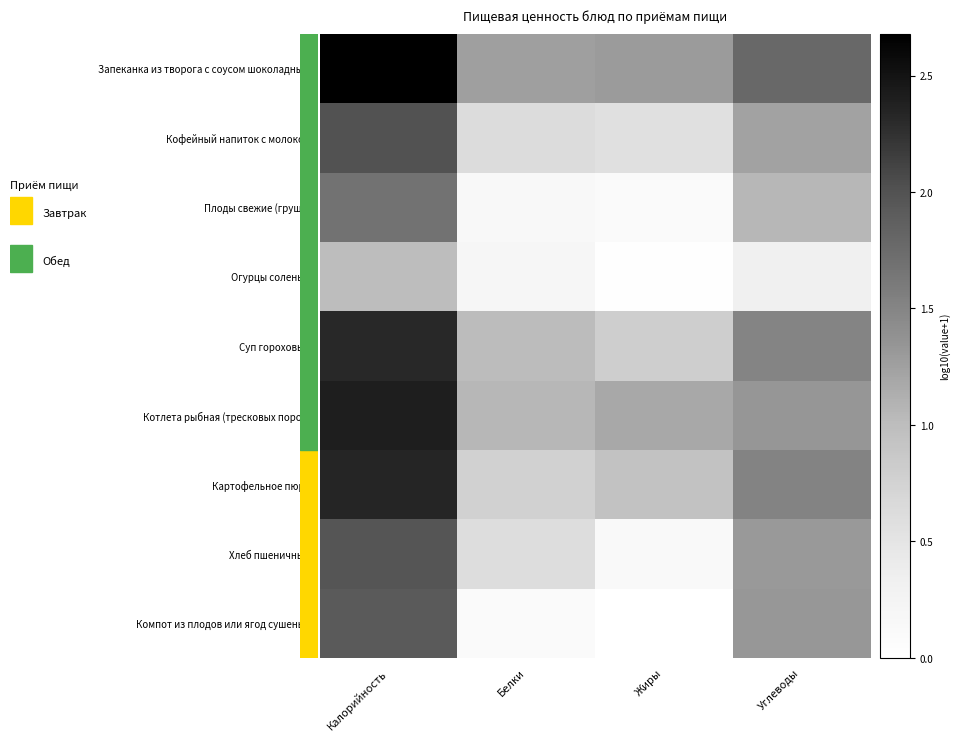

Reading left to right, extract all data points from this chart.

Запеканка из творога с соусом шоколадным: Калорийность=2.7	Белки=1.3	Жиры=1.3	Углеводы=1.8
Кофейный напиток с молоком: Калорийность=2.0	Белки=0.6	Жиры=0.6	Углеводы=1.2
Плоды свежие (груша): Калорийность=1.7	Белки=0.1	Жиры=0.1	Углеводы=1.1
Огурцы соленые: Калорийность=1.0	Белки=0.2	Жиры=0.0	Углеводы=0.3
Суп гороховый: Калорийность=2.3	Белки=1.0	Жиры=0.8	Углеводы=1.5
Котлета рыбная (тресковых пород): Калорийность=2.4	Белки=1.1	Жиры=1.2	Углеводы=1.3
Картофельное пюре: Калорийность=2.3	Белки=0.8	Жиры=0.9	Углеводы=1.5
Хлеб пшеничный: Калорийность=2.0	Белки=0.6	Жиры=0.1	Углеводы=1.3
Компот из плодов или ягод сушеных: Калорийность=1.9	Белки=0.1	Жиры=0.0	Углеводы=1.3